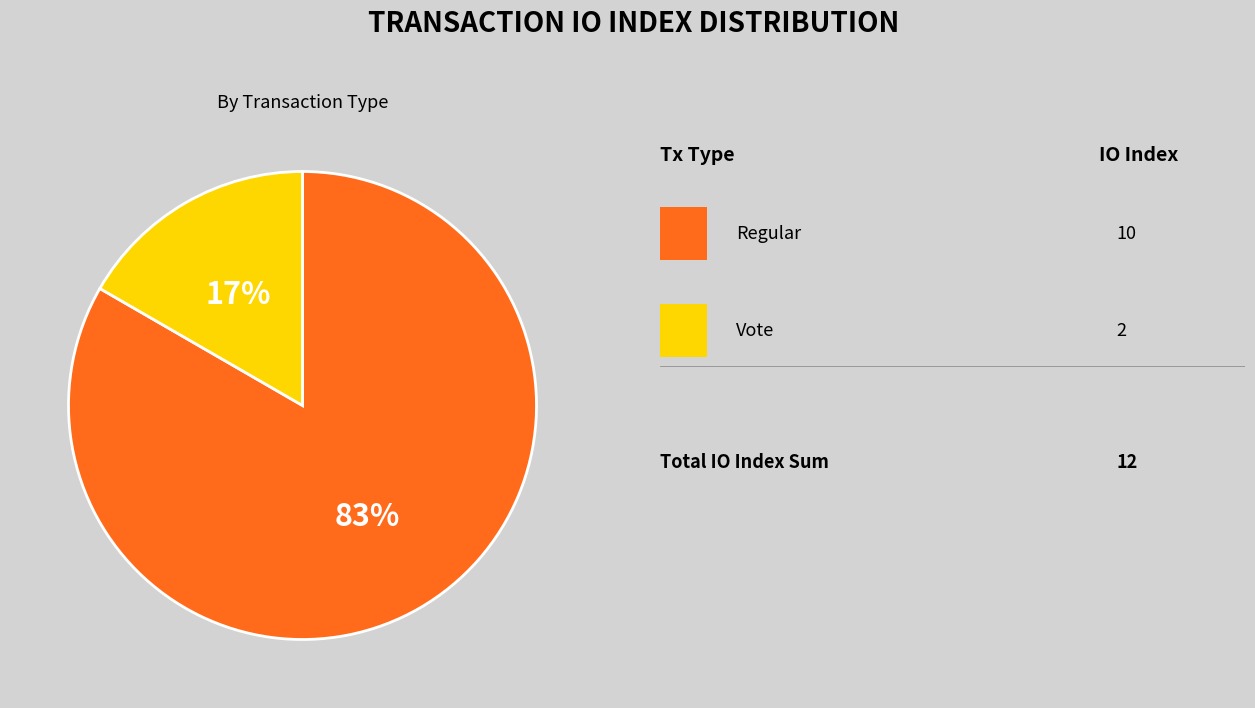

Is there any slice that represents more than half of the pie?

Yes